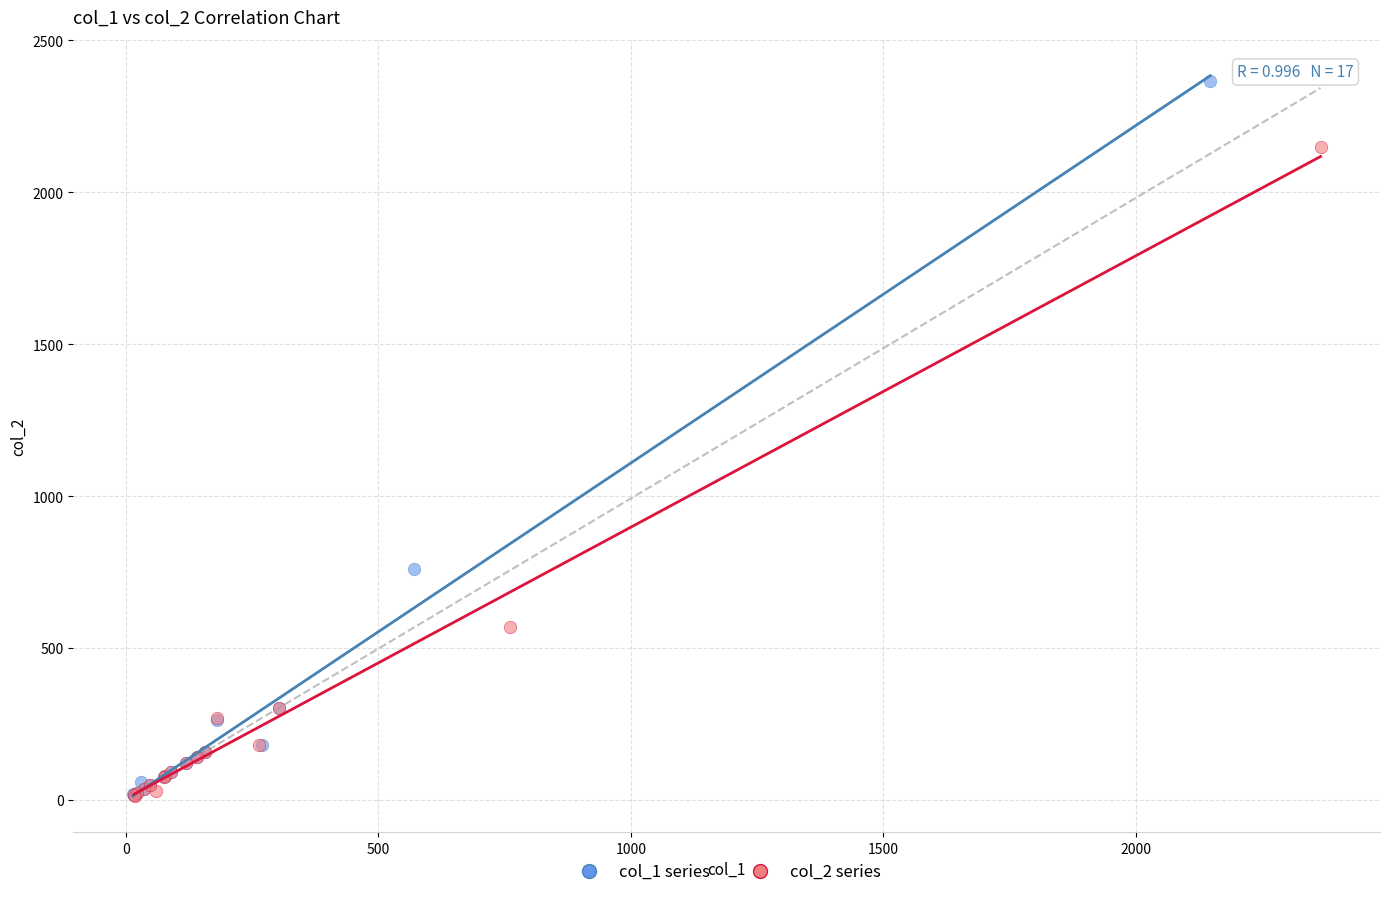

What are all the series names shown in the legend?

col_1 series, col_2 series